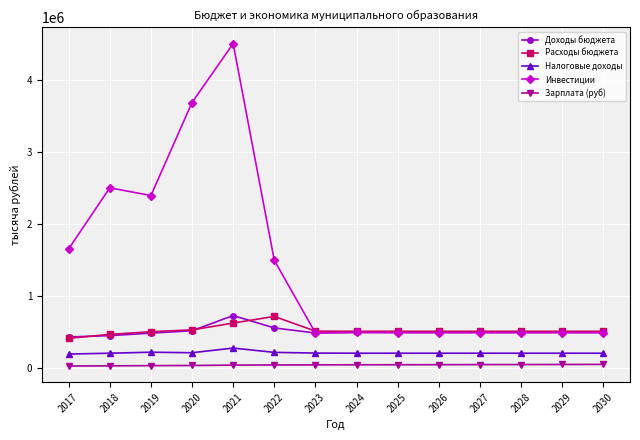

Is this an area chart (filled region under the line)?

No